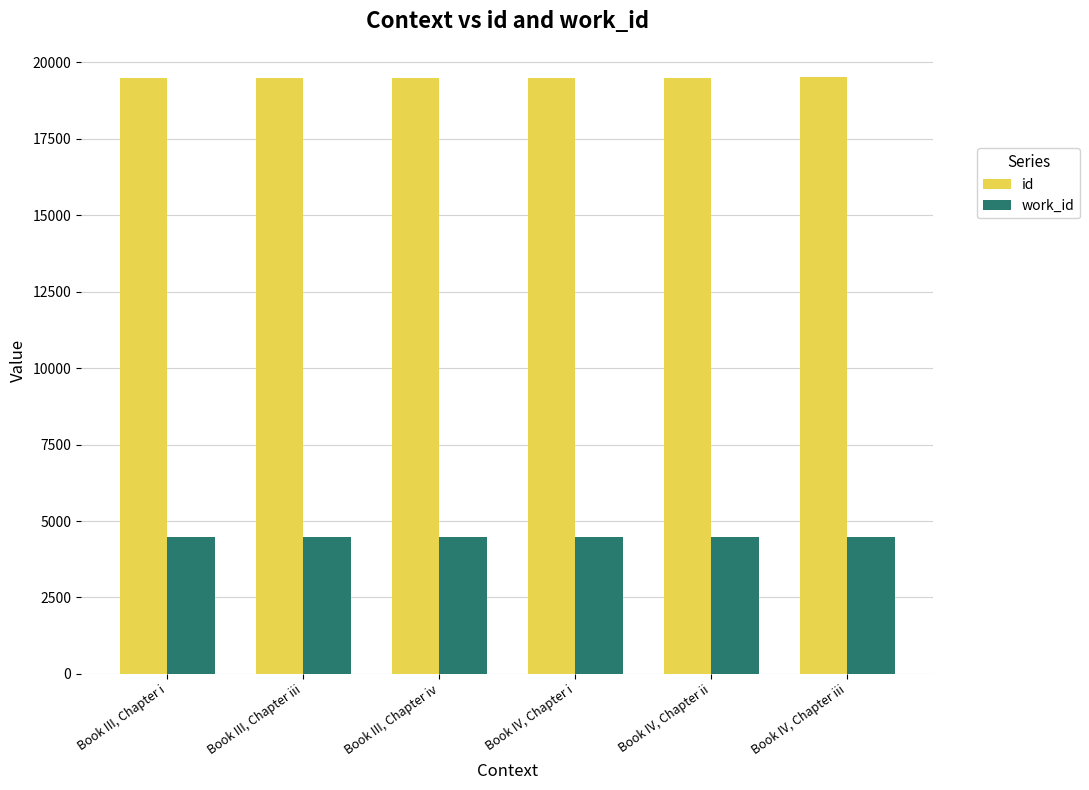

Is it true that id equals 5885 at Book IV, Chapter i?

False